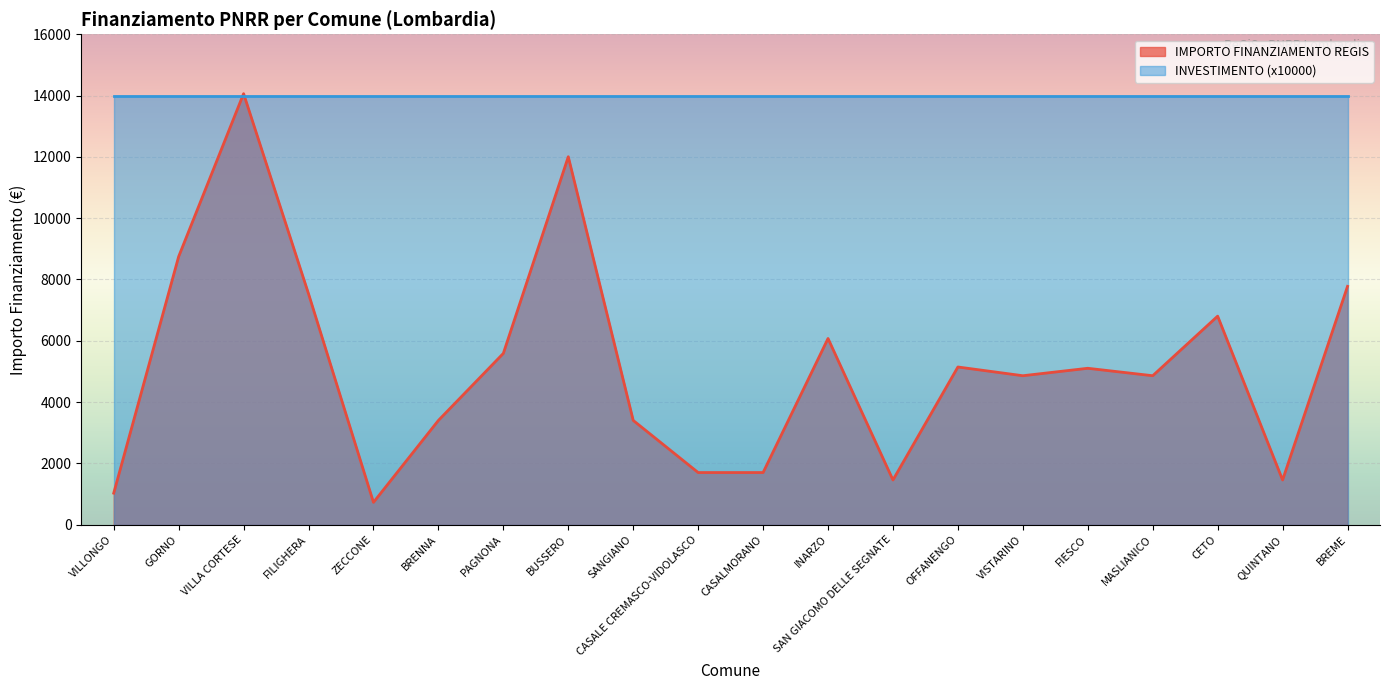

Reading right to left, extract all data points from this chart.

BREME=7776	QUINTANO=1458	CETO=6804	MASLIANICO=4860	FIESCO=5103	VISTARINO=4860	OFFANENGO=5145	SAN GIACOMO DELLE SEGNATE=1458	INARZO=6075	CASALMORANO=1701	CASALE CREMASCO-VIDOLASCO=1701	SANGIANO=3402	BUSSERO=12005	PAGNONA=5589	BRENNA=3402	ZECCONE=729	FILIGHERA=7533	VILLA CORTESE=14063	GORNO=8748	VILLONGO=1029